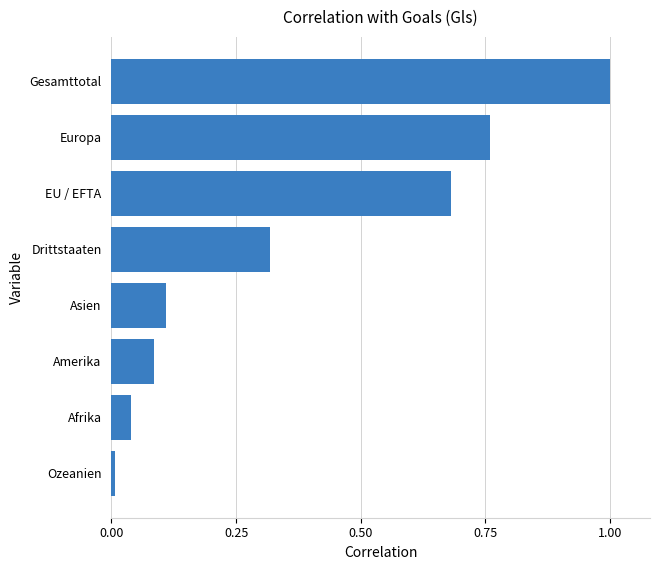

Between Asien and Afrika, which is larger?

Asien